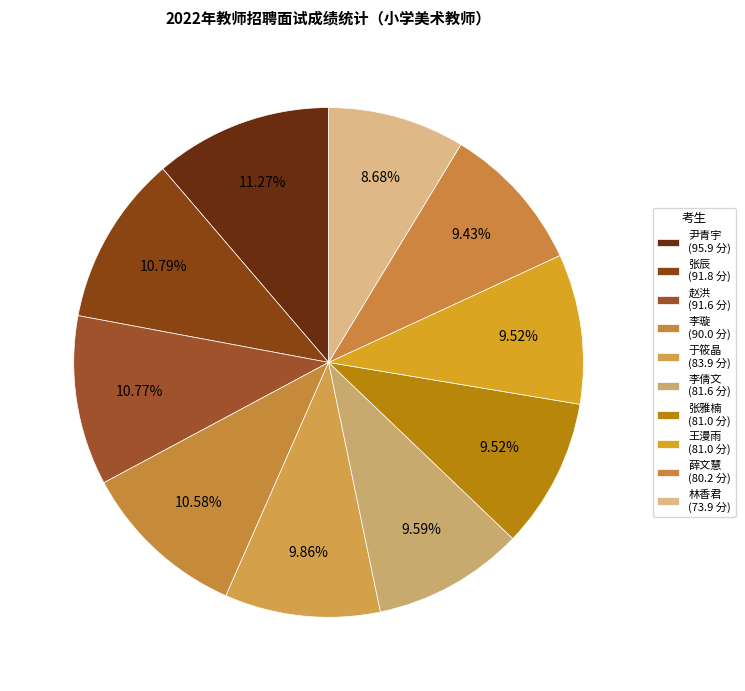

What percentage is NOT represented by 李倩文?

90.4%